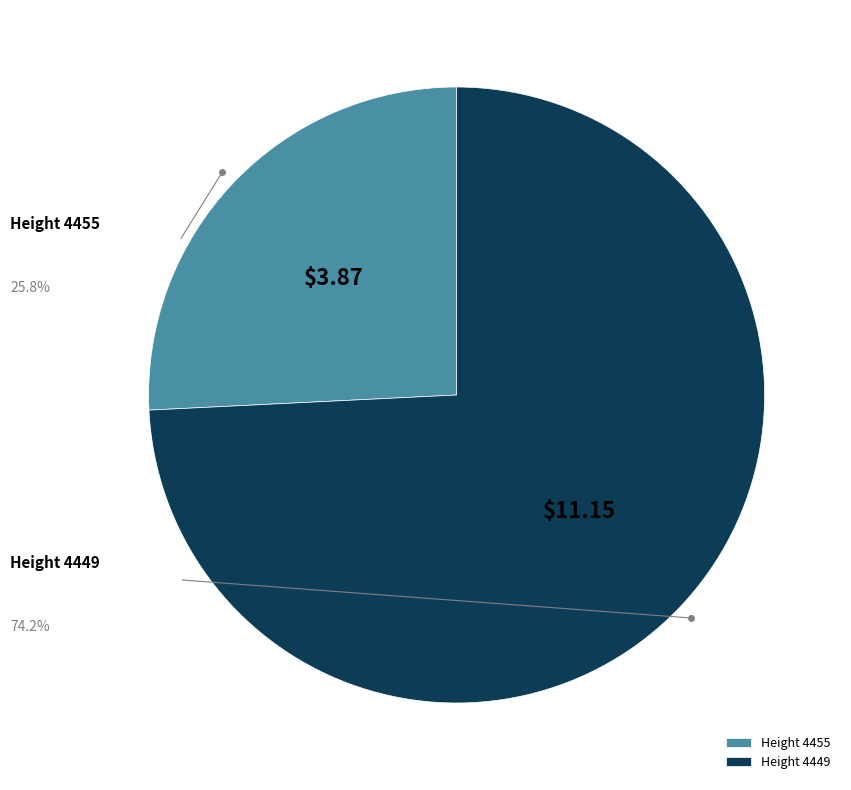

Rank the categories by value from highest to lowest.

Height 4449, Height 4455